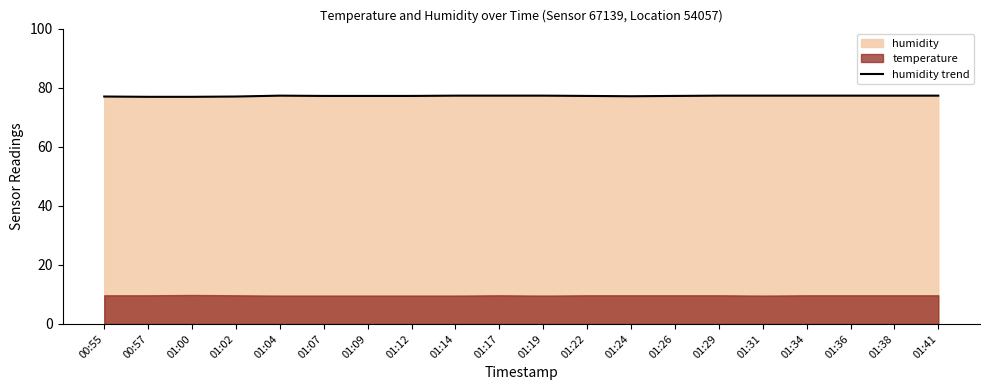

Rank the categories by value from lowest to highest.

00:57, 01:00, 00:55, 01:02, 01:24, 01:07, 01:09, 01:12, 01:22, 01:26, 01:04, 01:14, 01:17, 01:19, 01:29, 01:31, 01:34, 01:36, 01:38, 01:41